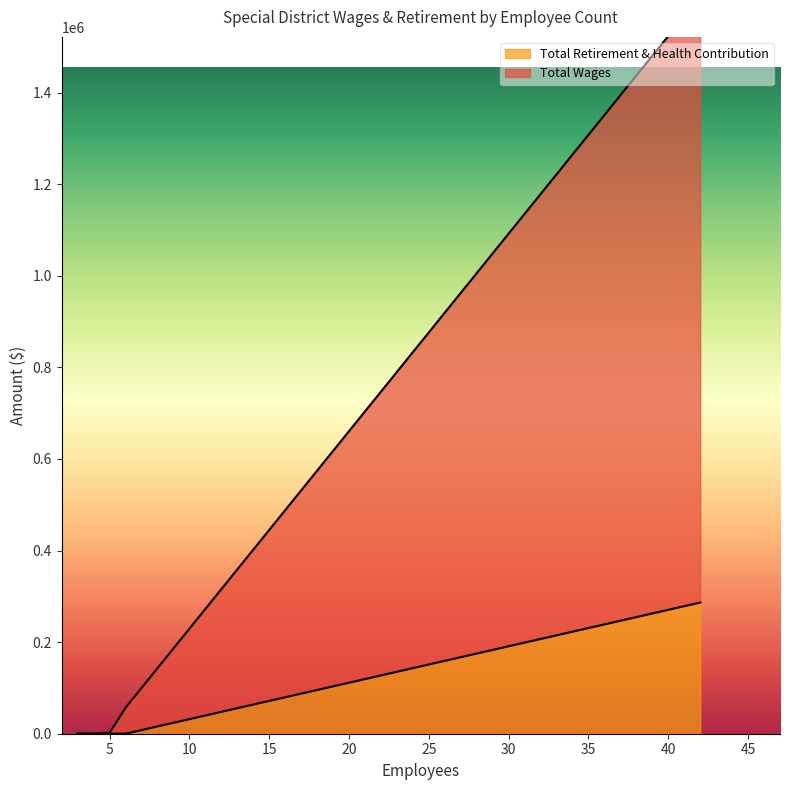

Rank the categories by Total Retirement & Health Contribution value from highest to lowest.

42, 6, 5, 3, 3, 4